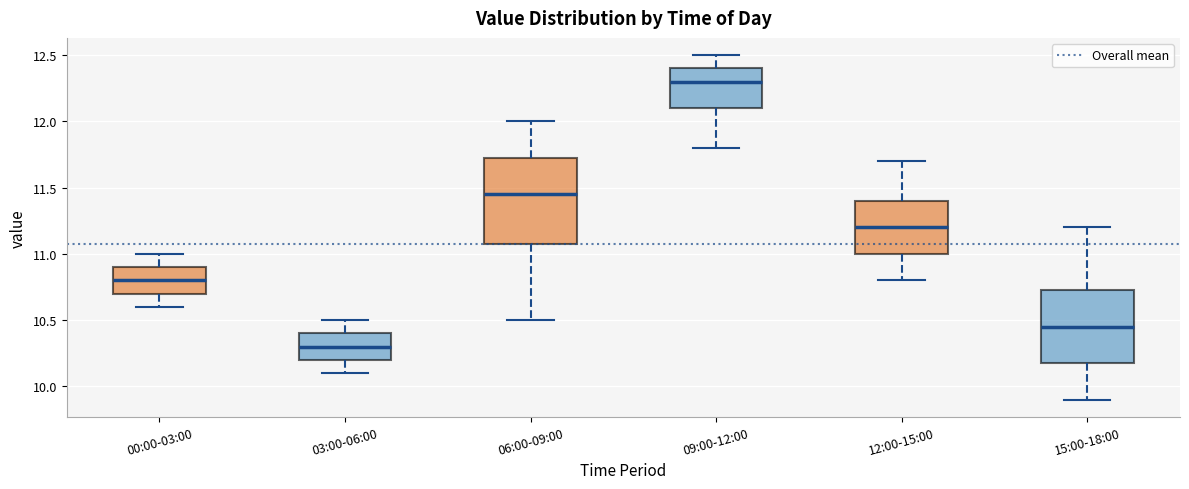

Which box's median line is the highest?

09:00-12:00